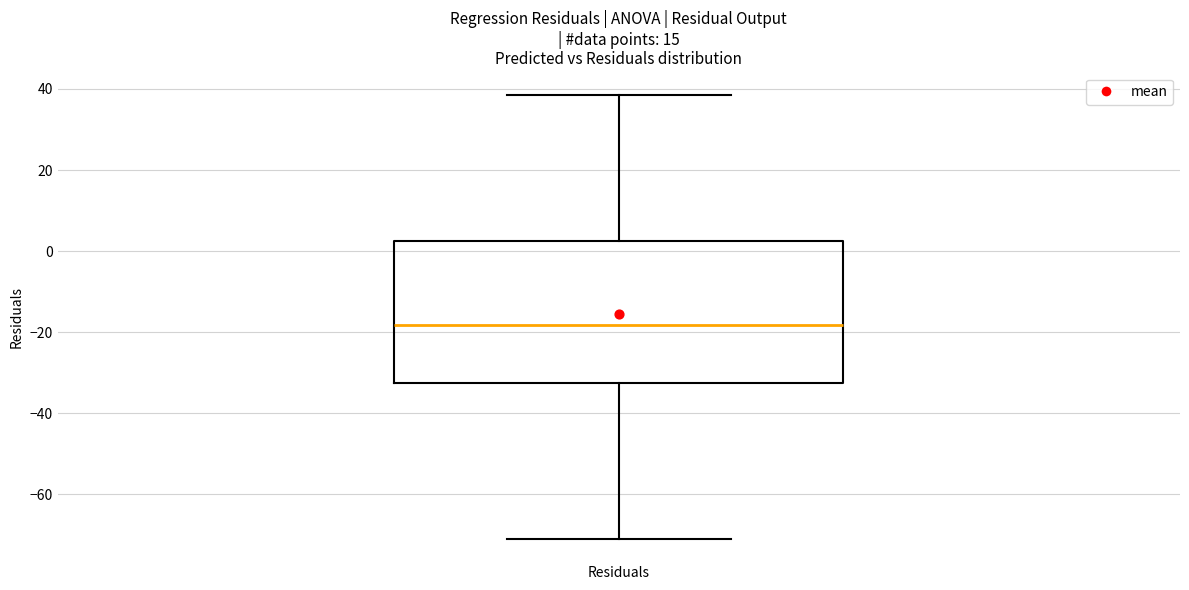

Transcribe this box plot: give where the median line is, the range the box spans, and where the two whiskers end, as read against the y-axis. The values are not printed on the chart, so give them approximately, as read against the axis.

median -18, box -32 to 2, whiskers -72 to 38